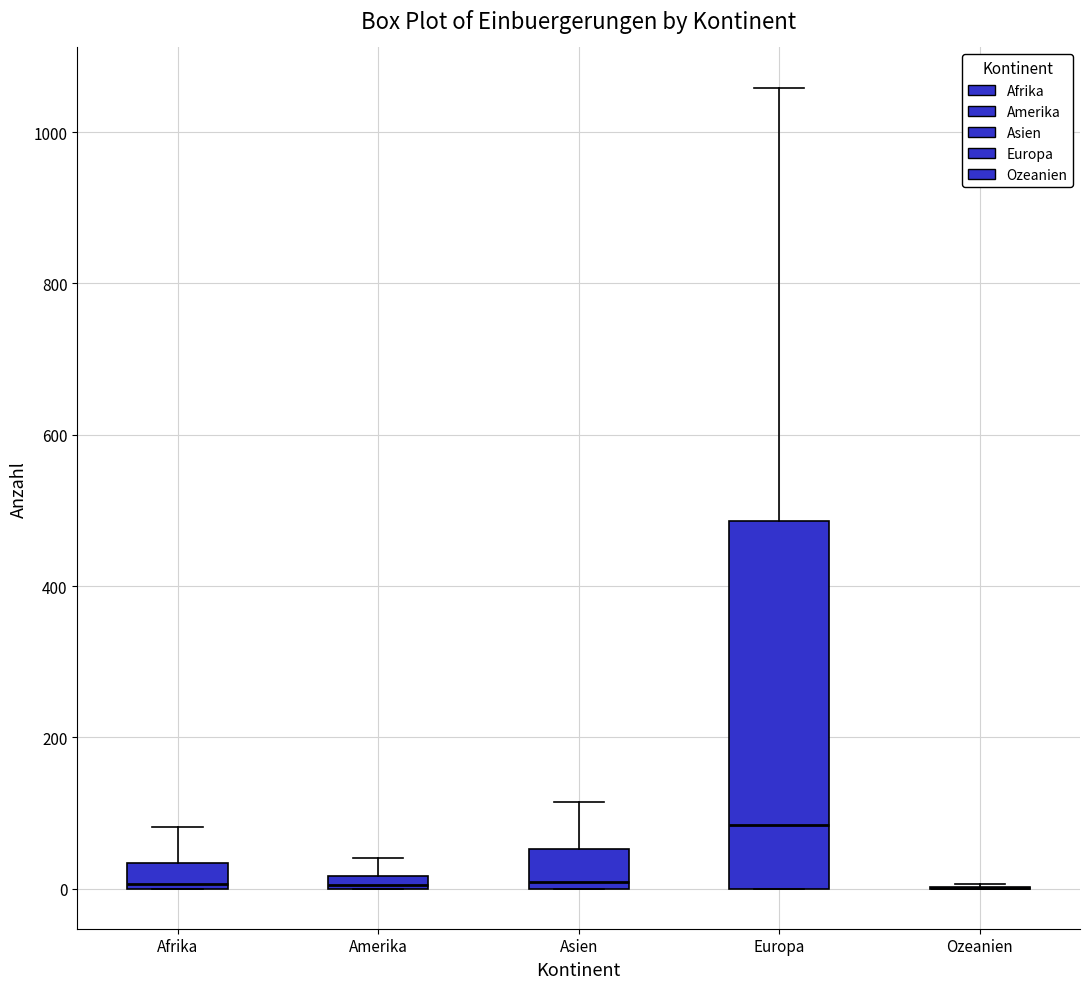

Where does the median line of the box for Europa sit on the y-axis? The values are not printed on the chart, so give them approximately, as read against the axis.

80